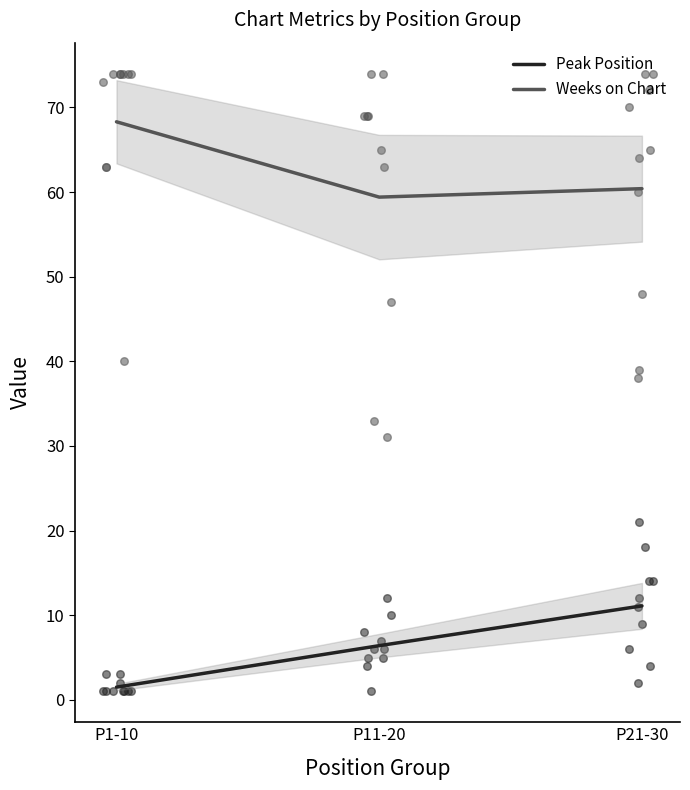

What are all the series names shown in the legend?

Peak Position, Weeks on Chart